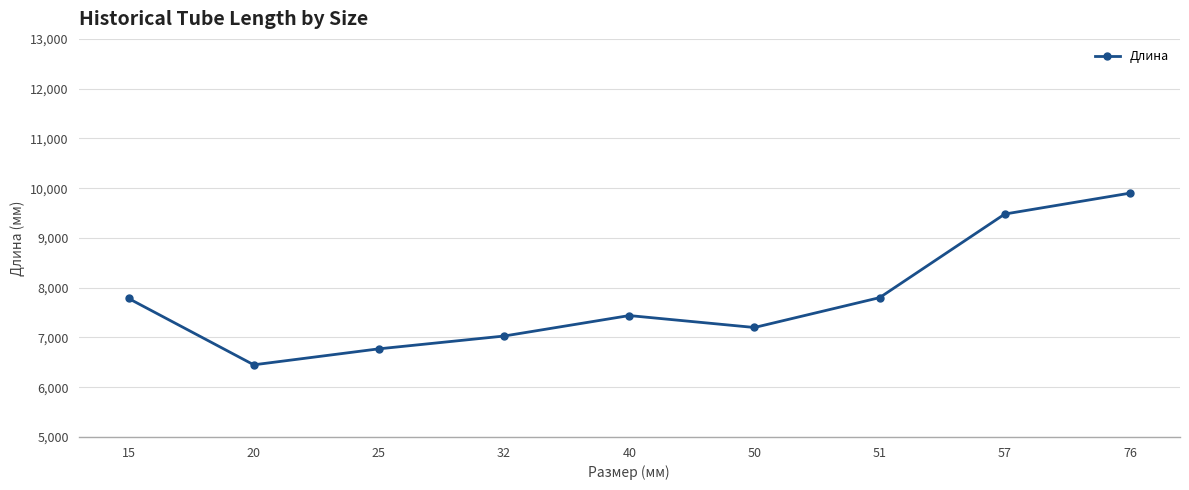

What is the difference between the maximum and minimum values?

3450.0